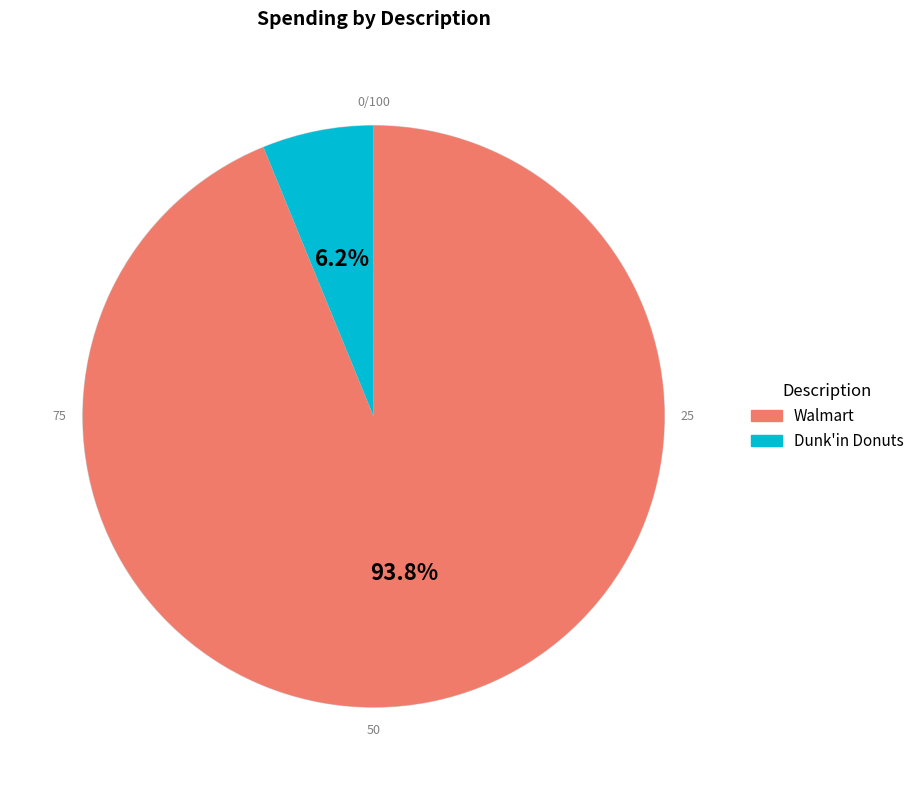

Rank the categories by value from highest to lowest.

Walmart, Dunk'in Donuts